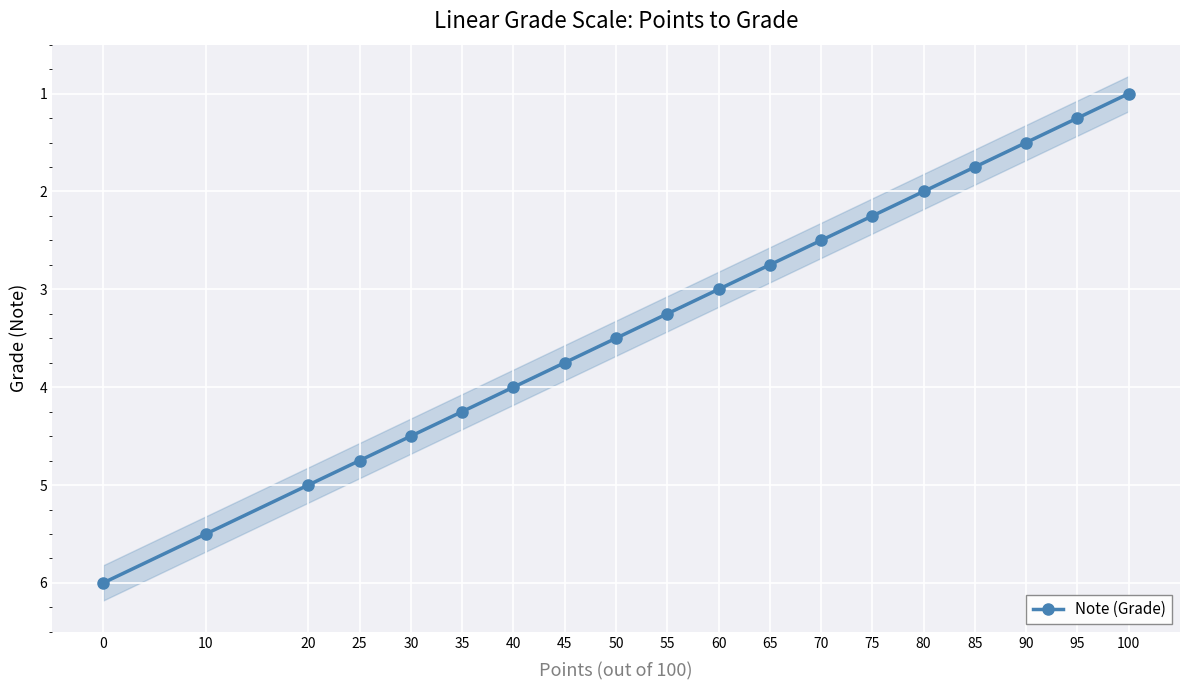

What is the difference between the values at 80 and 25?

2.8